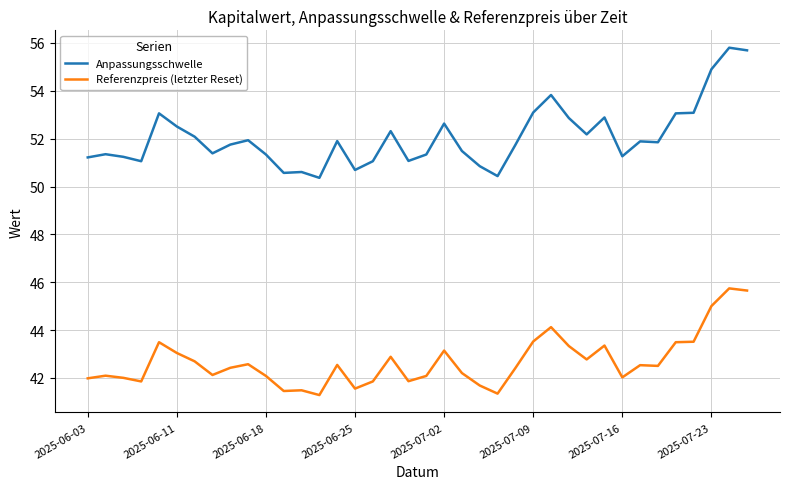

True or false: Referenzpreis (letzter Reset) and Anpassungsschwelle cross at least once.

False